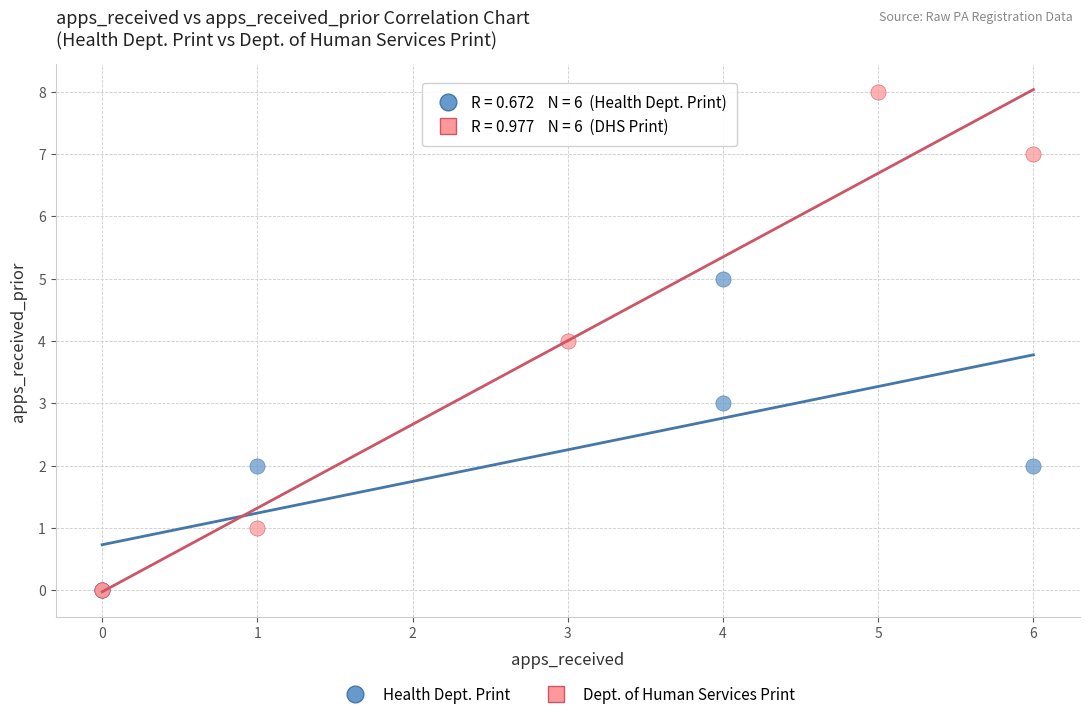

Which series reaches the maximum Y coordinate?

Dept. of Human Services Print